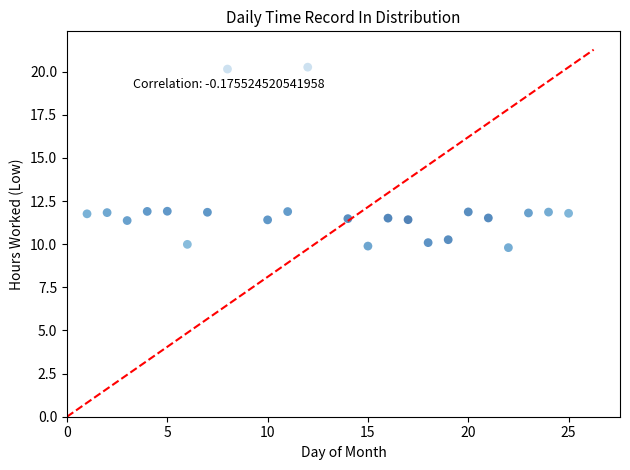

What is the range of X values (max minus min)?

24.0